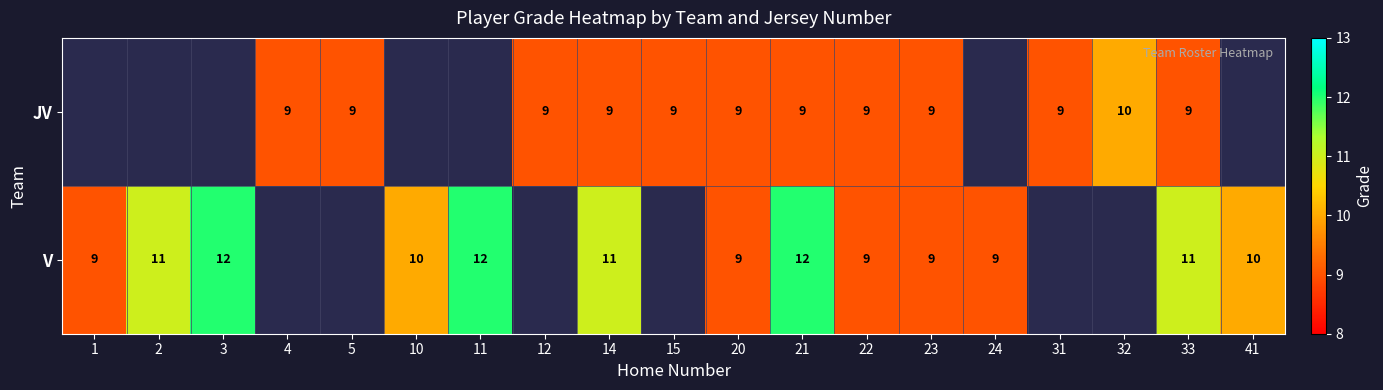

Between 32 and 11, which is larger?

11